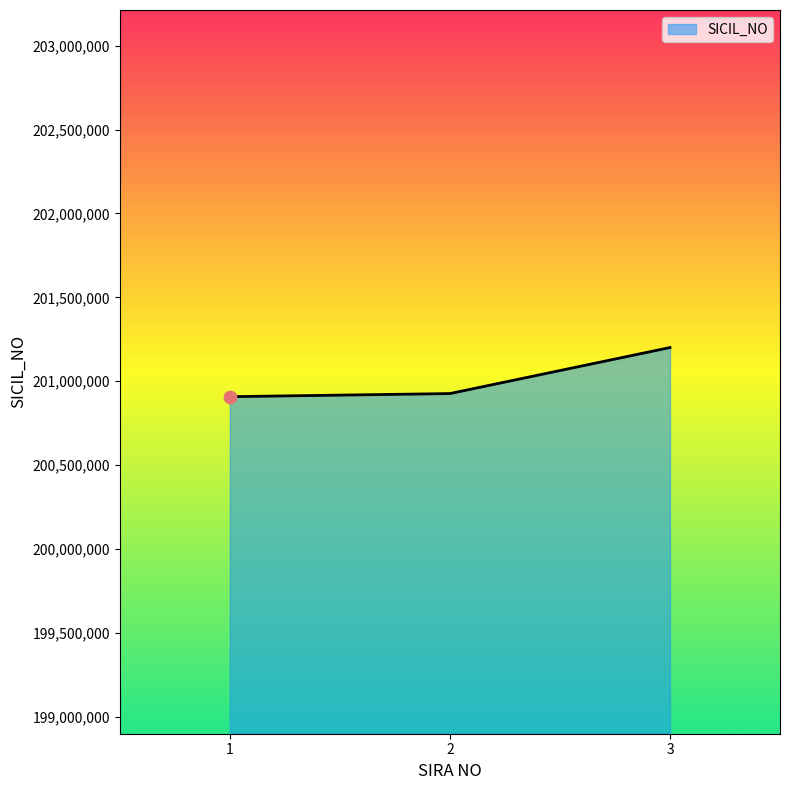

What is the change in value from 1 to 2?

+18501